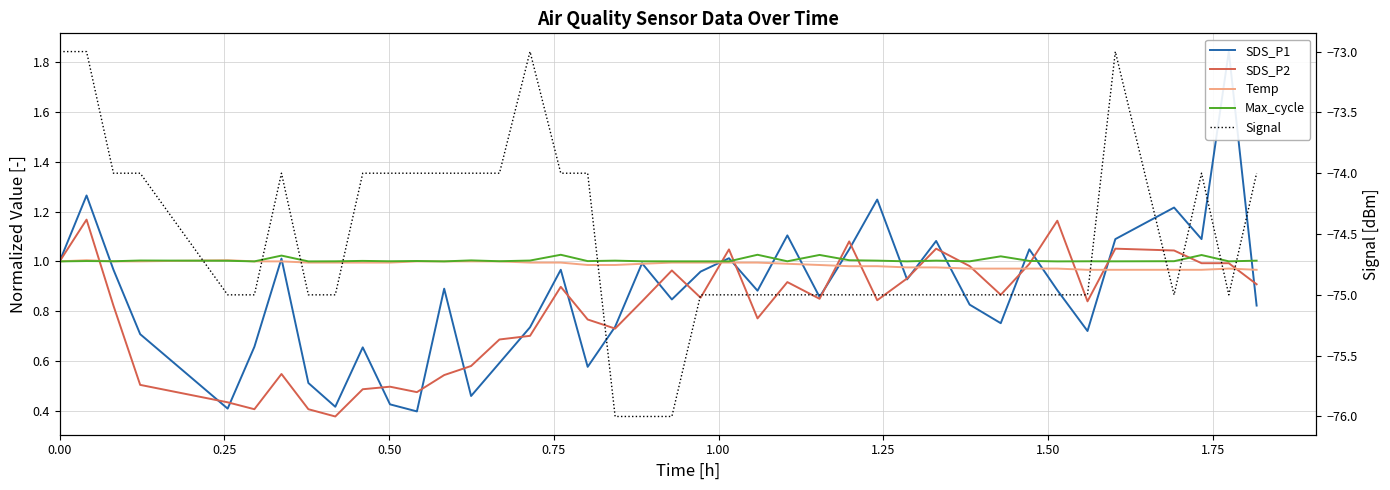

What is the minimum value shown in the chart?

-76.0